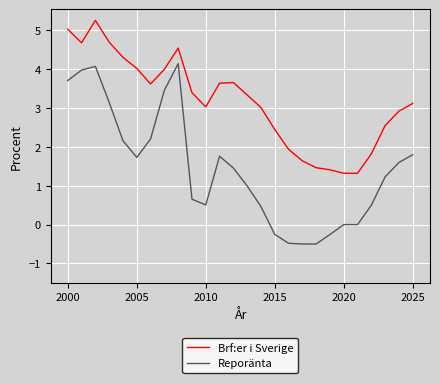

True or false: Brf:er i Sverige and Reporänta intersect in this chart.

False